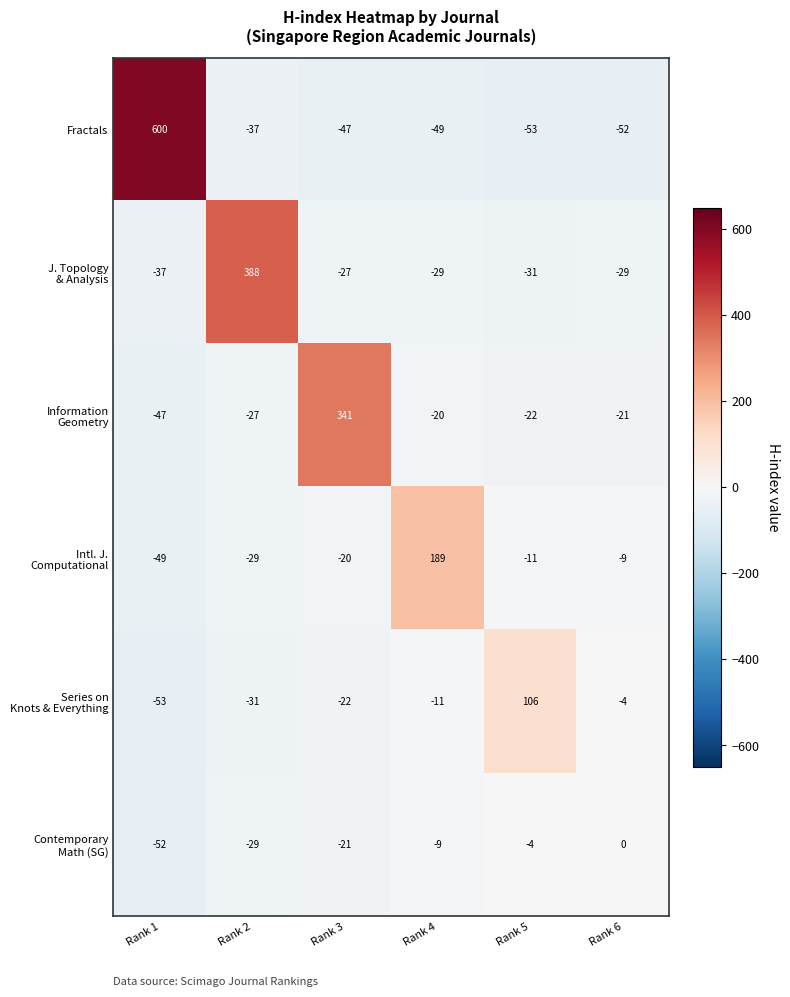

What is the smallest value displayed?

-53